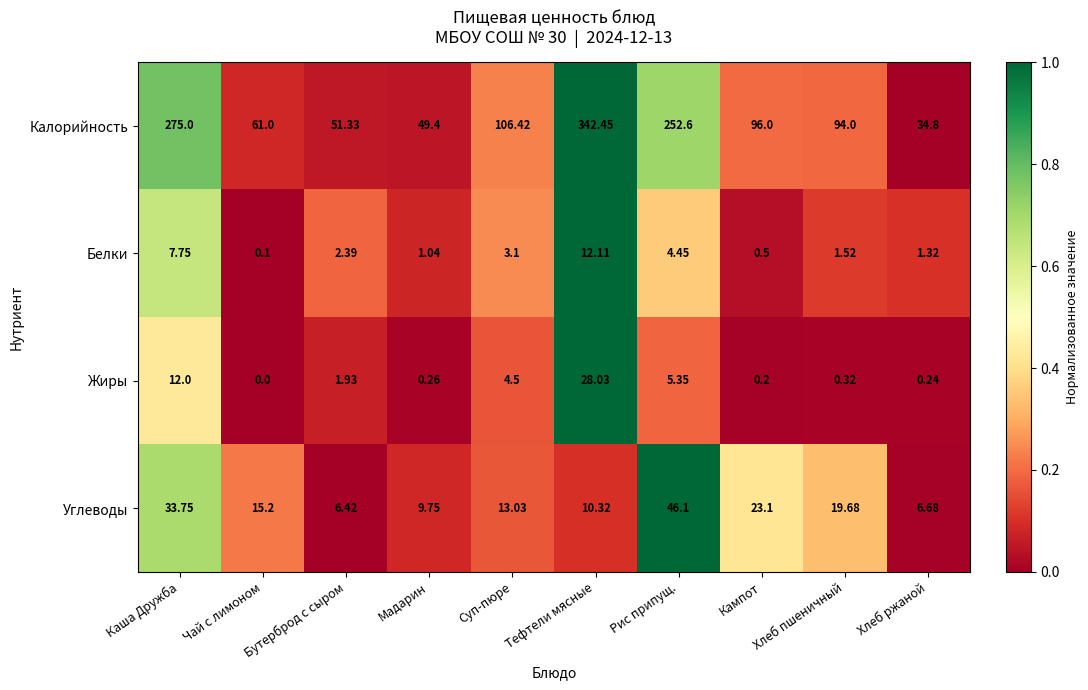

At which label does Углеводы reach its peak?

Рис припущ.